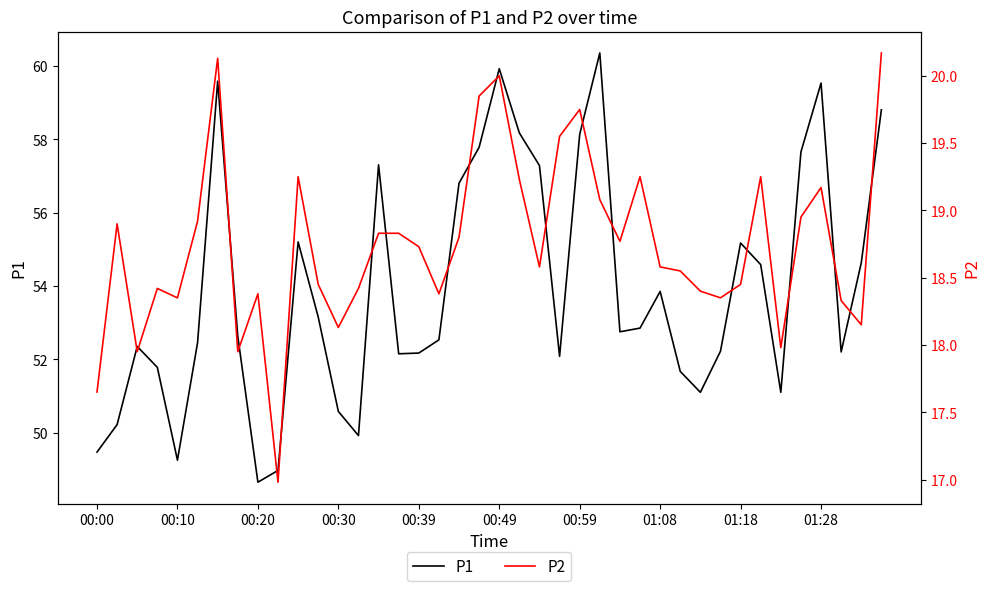

The value of P2 at 21 is 33.8. True or false?

False